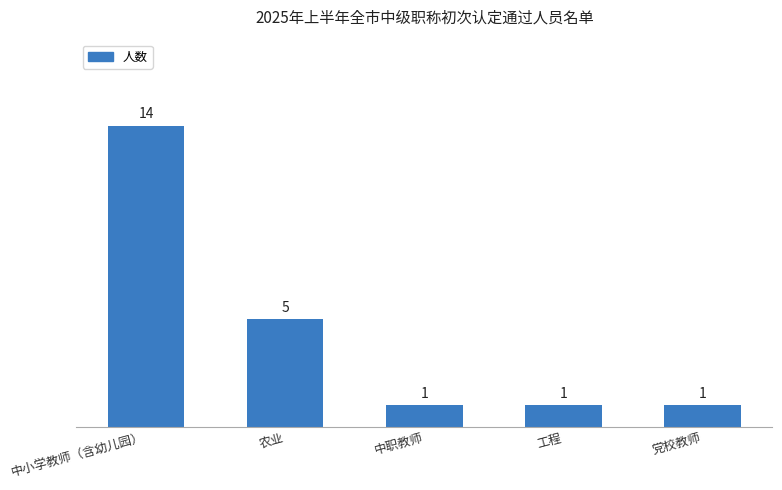

What is the ratio of the value at 中职教师 to the value at 农业?

0.2